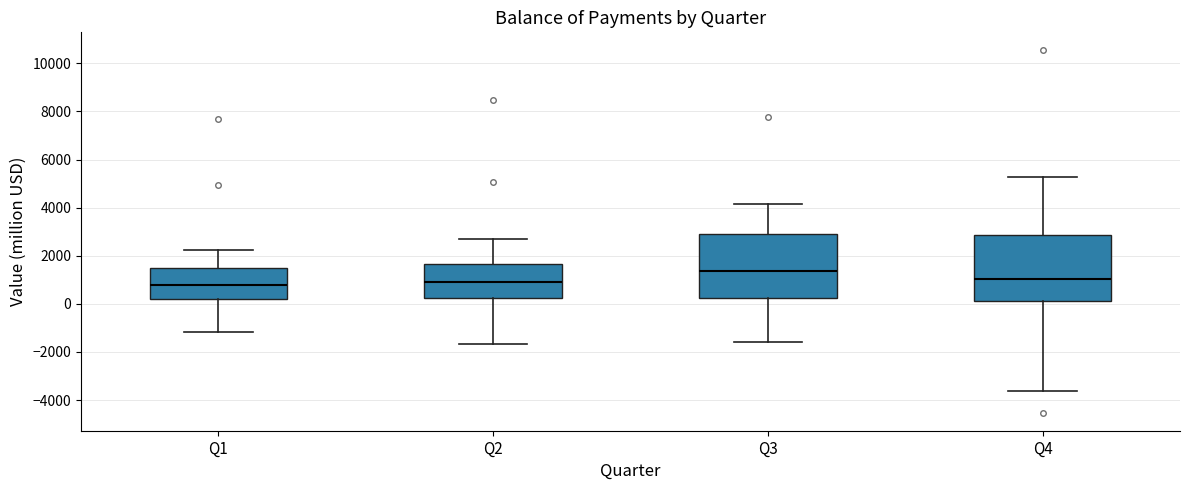

Where is the upper edge of the box for Q2 on the y-axis? The values are not printed on the chart, so give them approximately, as read against the axis.

1600